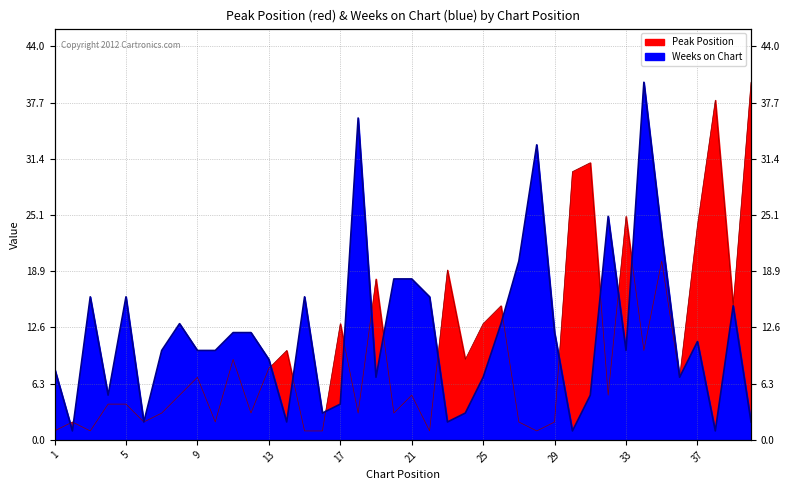

At how many categories does at least one series exceed 2?

38